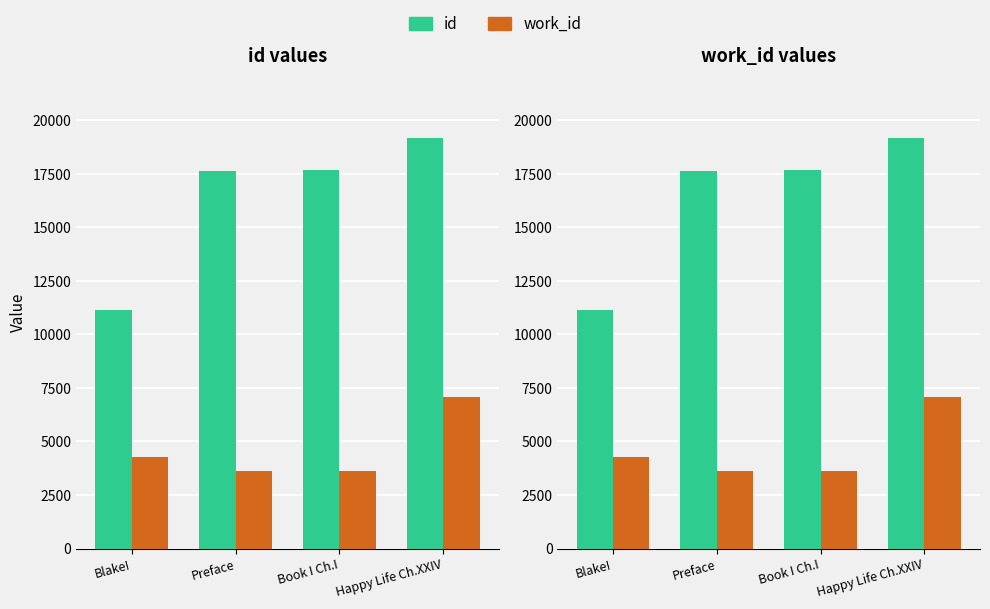

Does the chart contain any negative values?

No